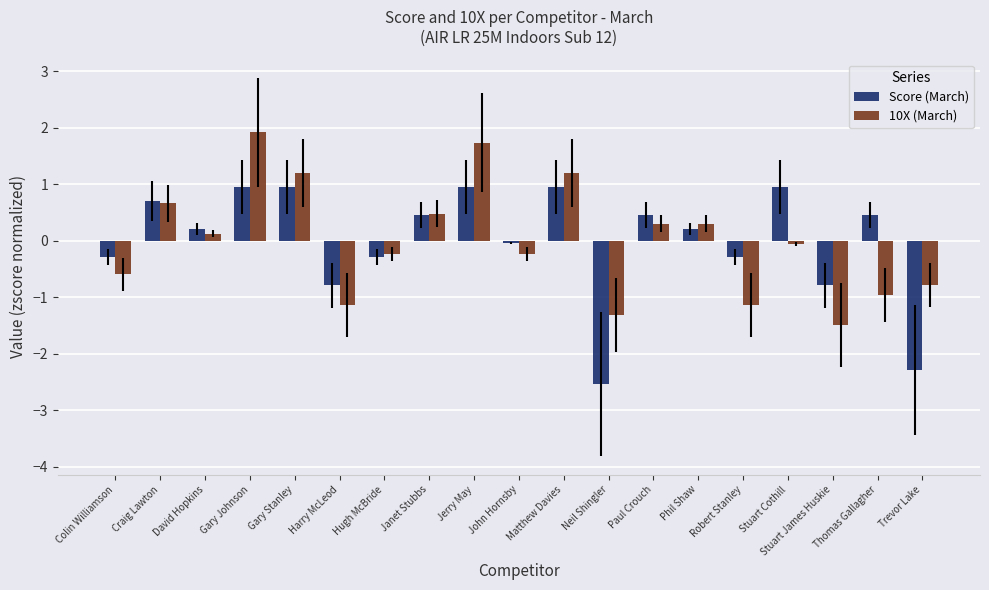

What is the difference between the maximum and minimum values in the 10X (March) series?

3.4